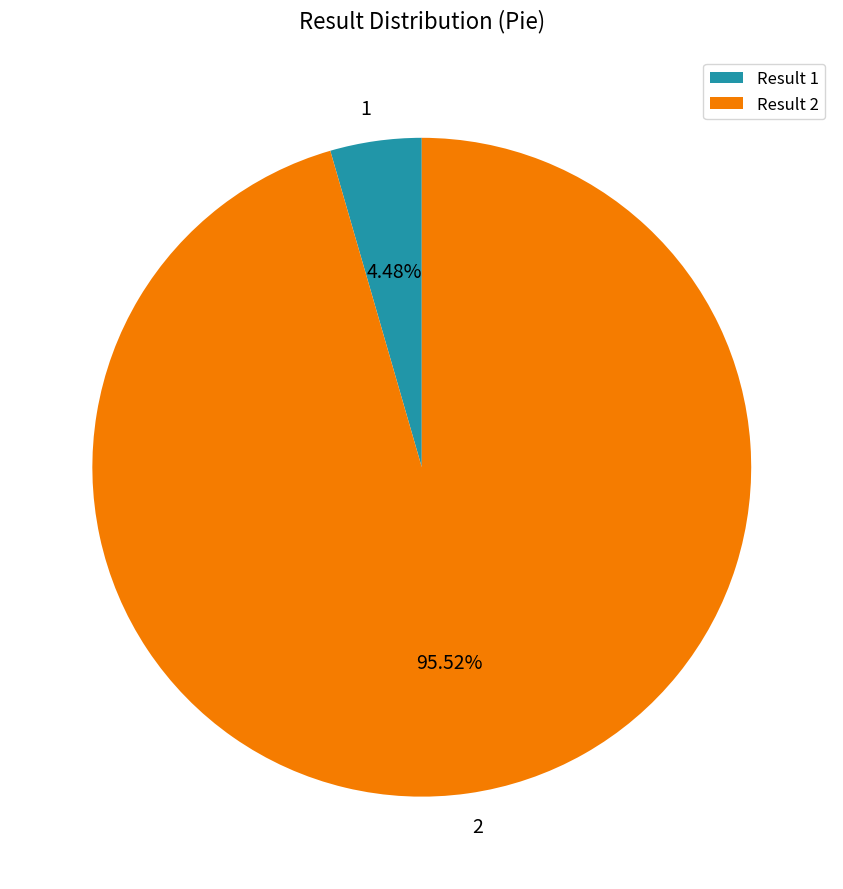

True or false: 1 accounts for 18% of the total.

False